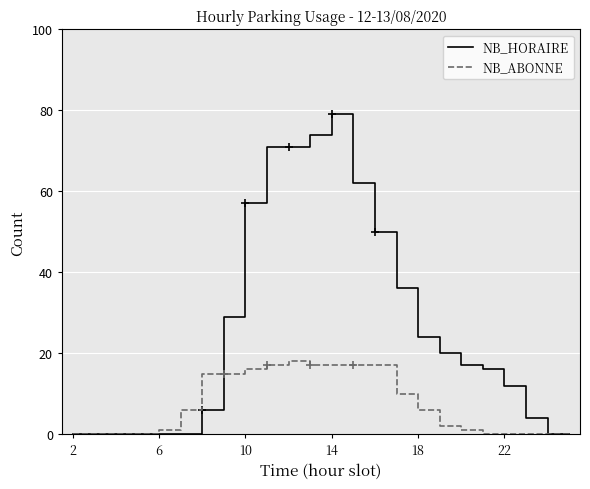

Which series has the largest total across all categories?

NB_HORAIRE